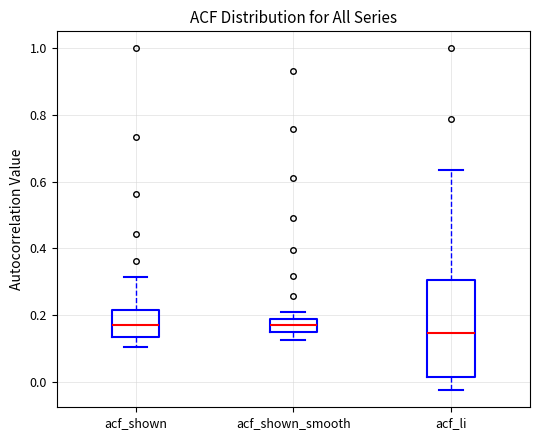

Where does the upper whisker of the box for acf_shown end on the y-axis? The values are not printed on the chart, so give them approximately, as read against the axis.

0.32